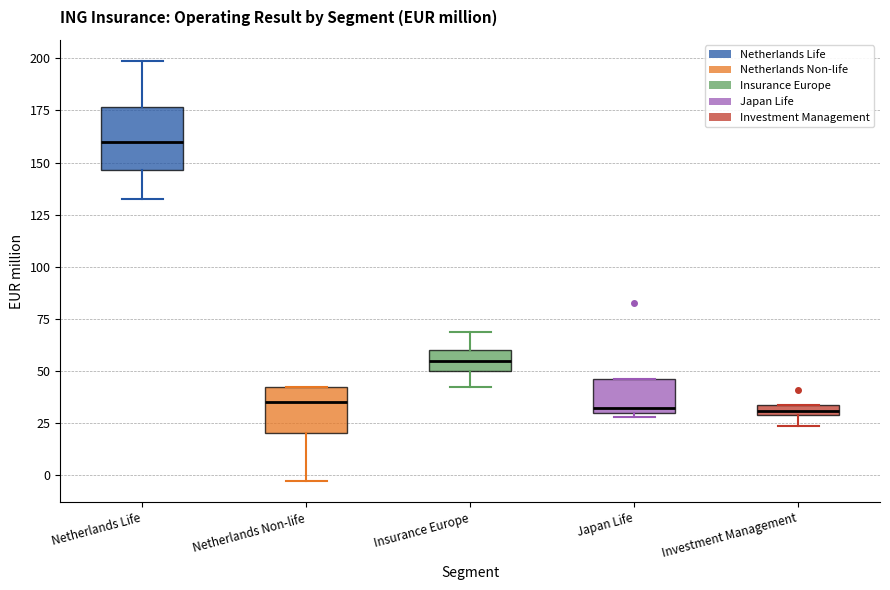

Where is the upper edge of the box for Netherlands Life on the y-axis? The values are not printed on the chart, so give them approximately, as read against the axis.

175